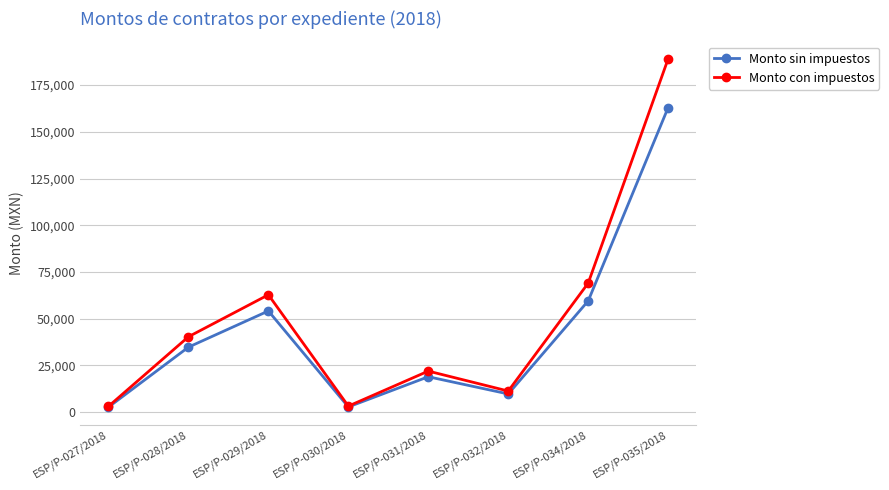

How many lines are shown in the chart?

2